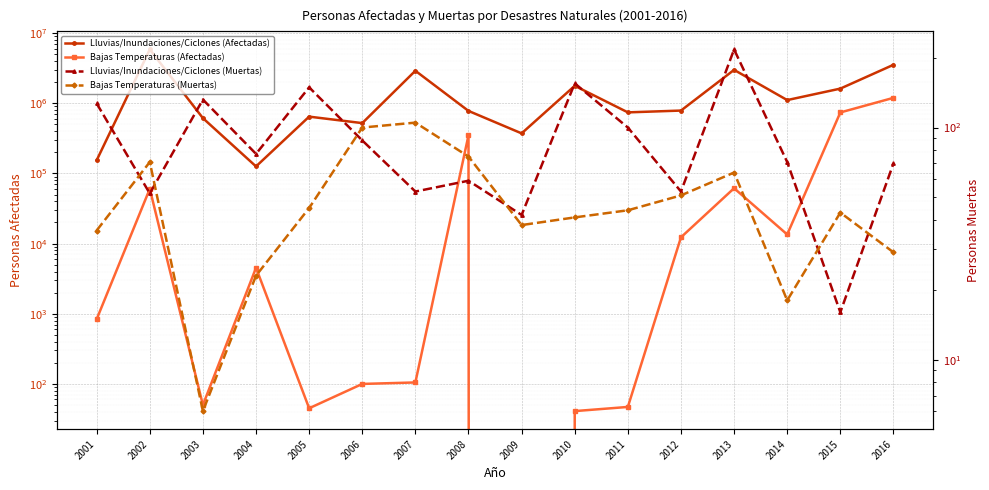

How many lines are shown in the chart?

4